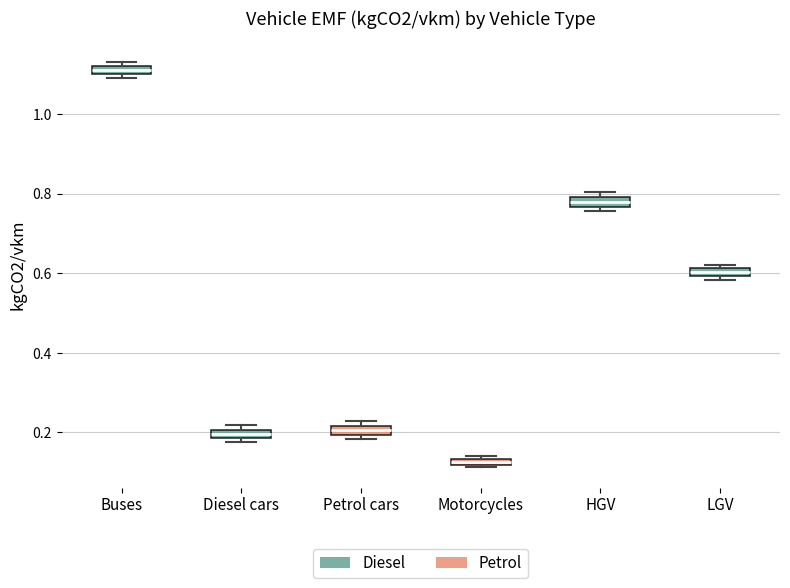

Which box's median line is the lowest?

Motorcycles